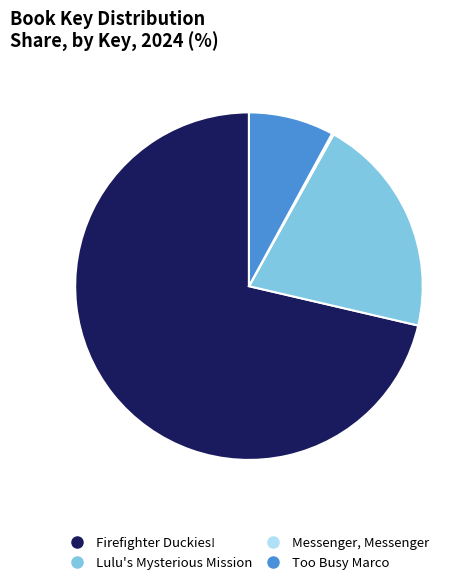

What is the largest slice in the pie chart?

Firefighter Duckies!